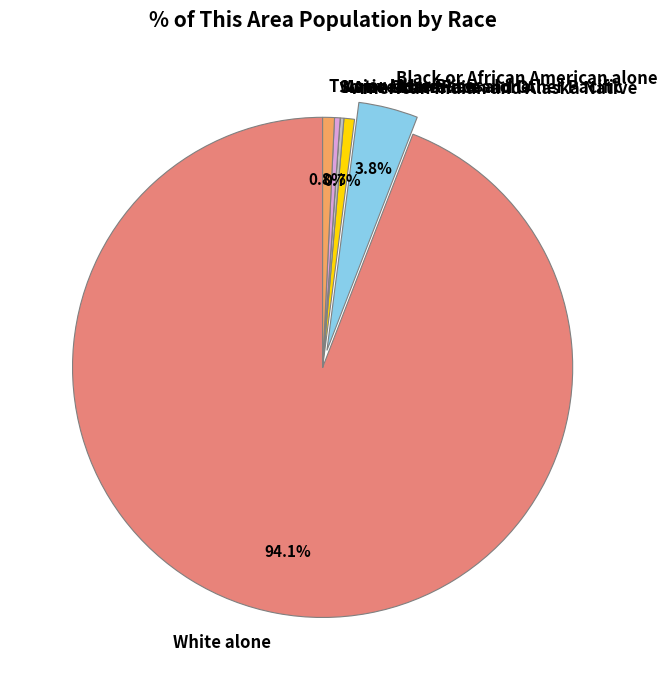

To the nearest percent, what is the difference between the largest and smallest slice percentages?

94%